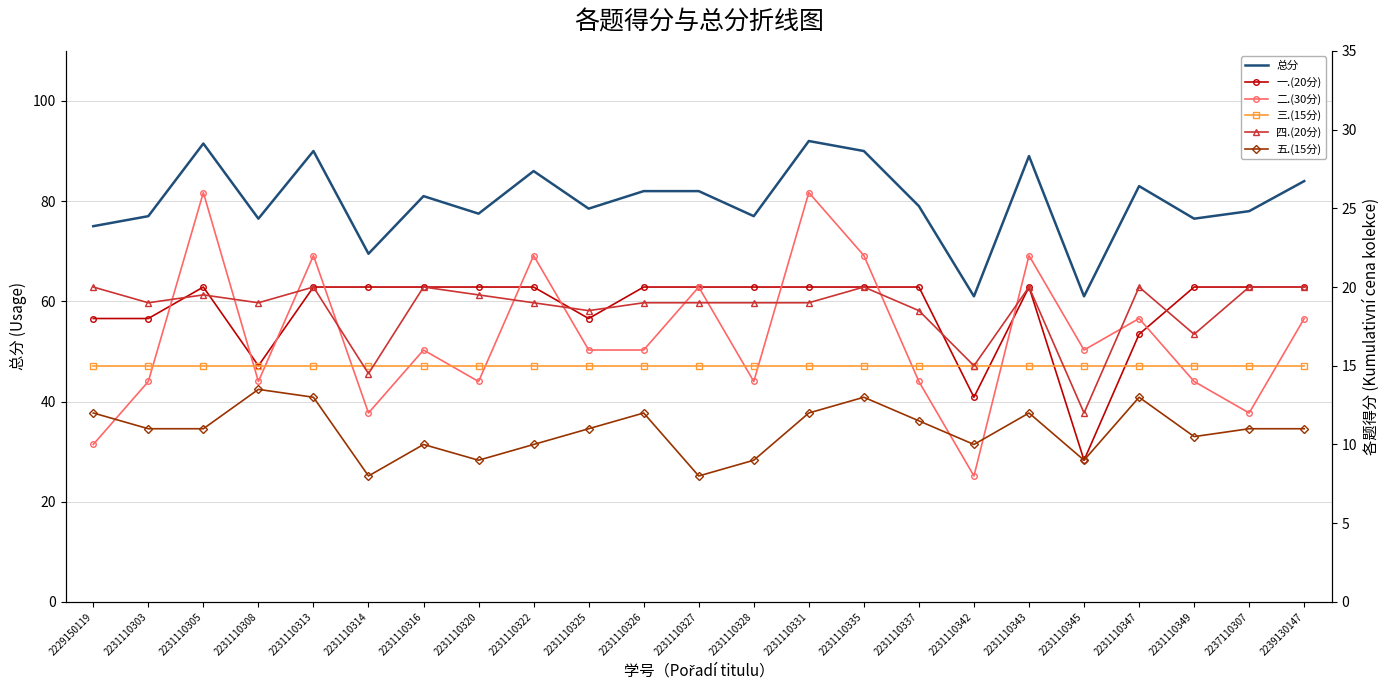

Where is the first local maximum for 总分?

2231110305